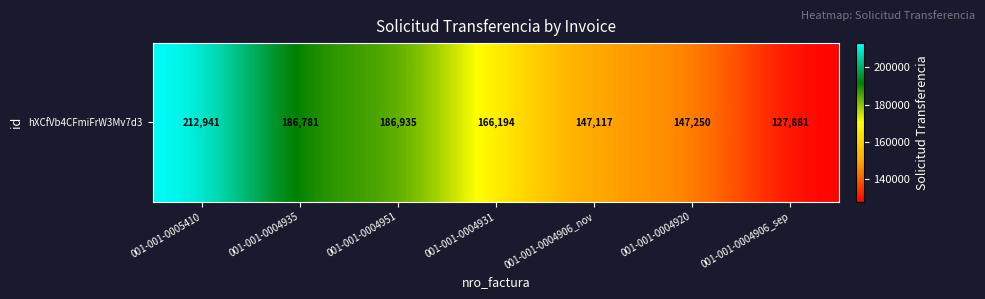

Rank the categories by value from lowest to highest.

001-001-0004906_sep, 001-001-0004906_nov, 001-001-0004920, 001-001-0004931, 001-001-0004935, 001-001-0004951, 001-001-0005410